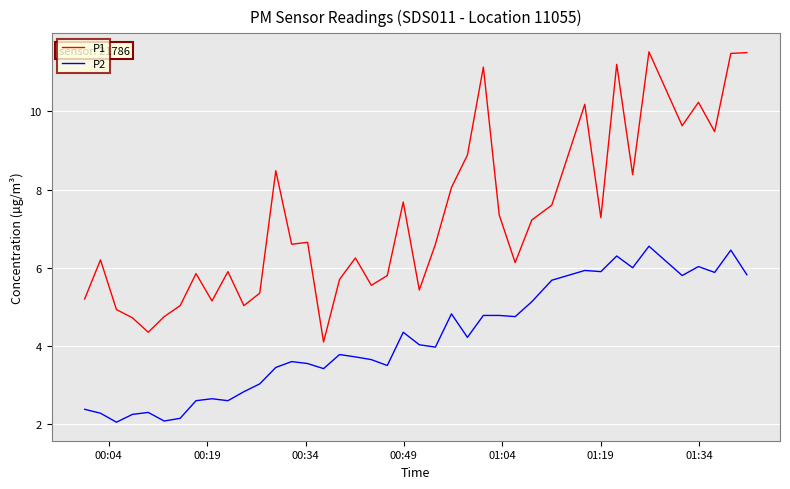

Is this an area chart (filled region under the line)?

No